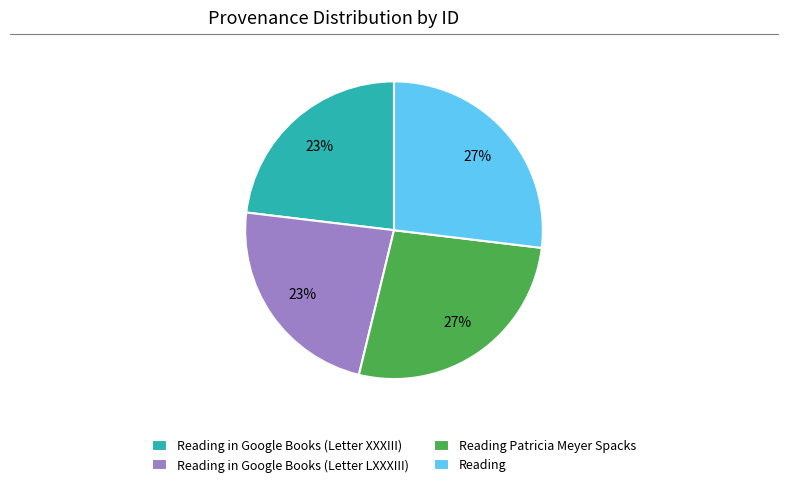

Does any single category account for the majority?

No